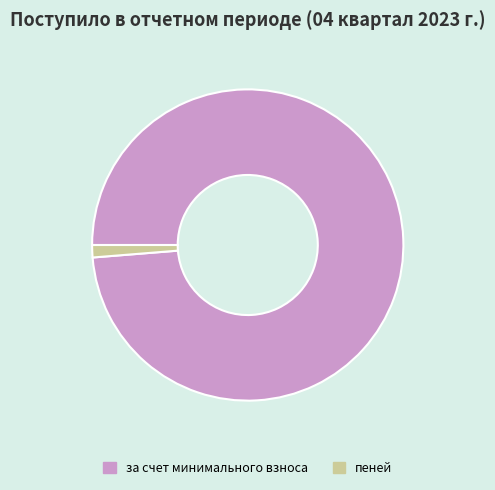

Is the sum of пеней and за счет минимального взноса greater than half?

Yes